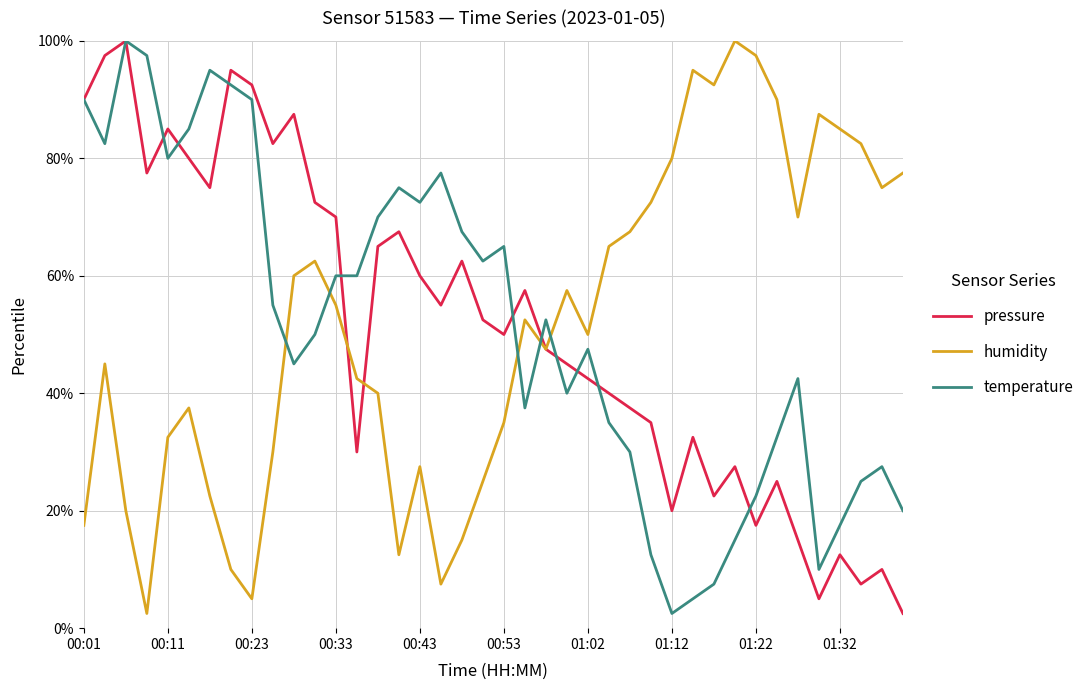

What is the greatest value displayed?

100.0